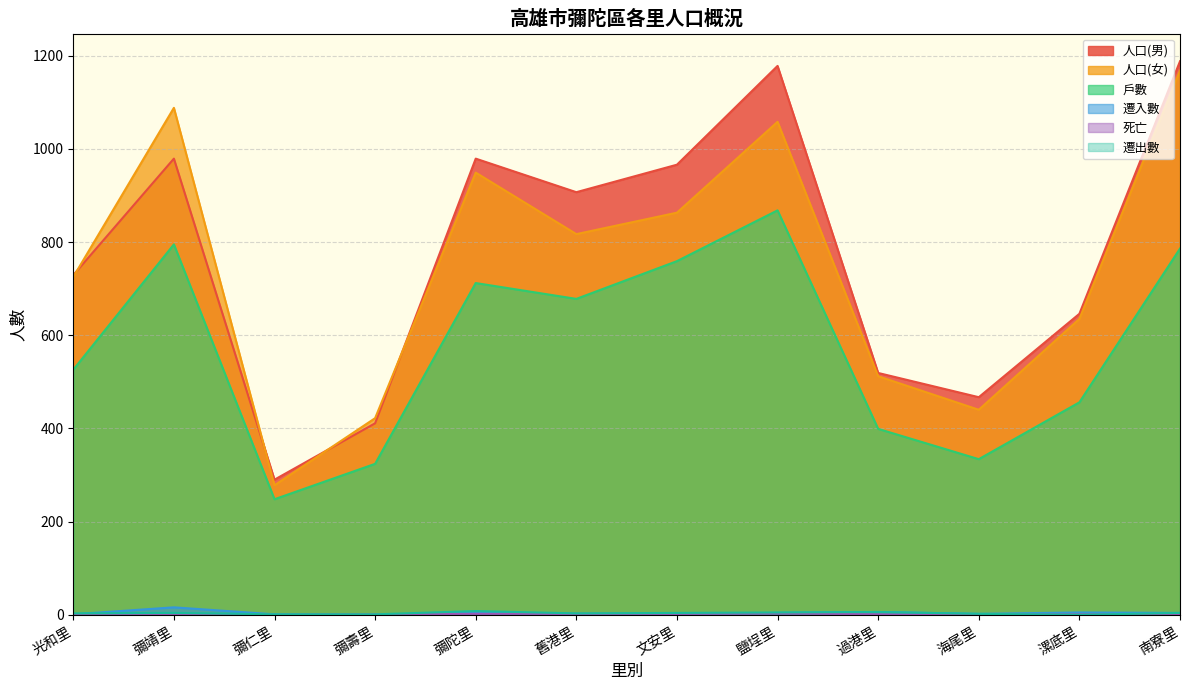

Which category has the highest value in the 人口(女) series?

南寮里